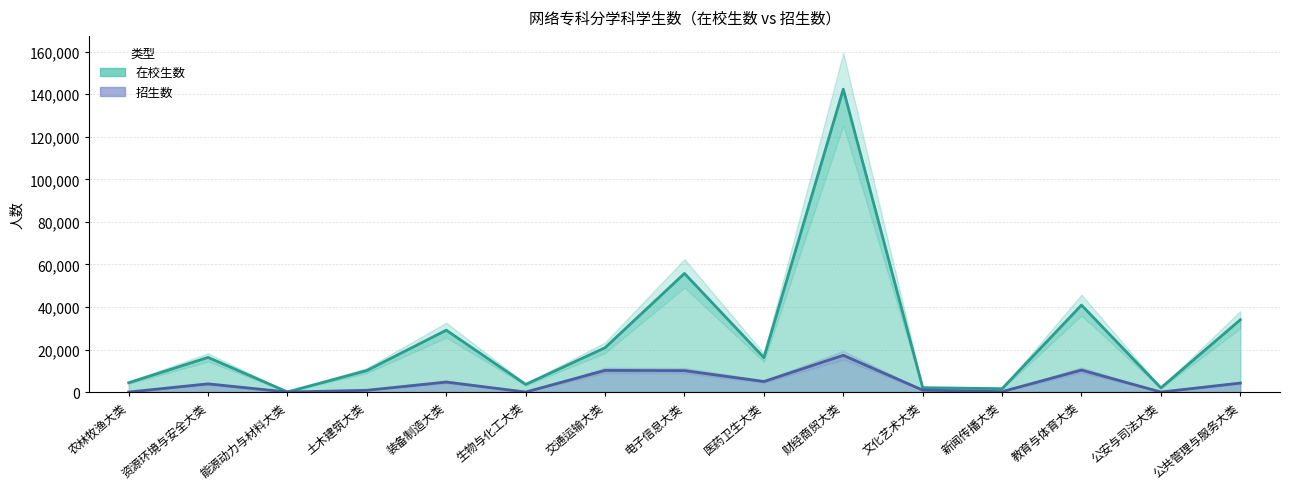

Rank the series by their average value, from lowest to highest.

招生数, 在校生数